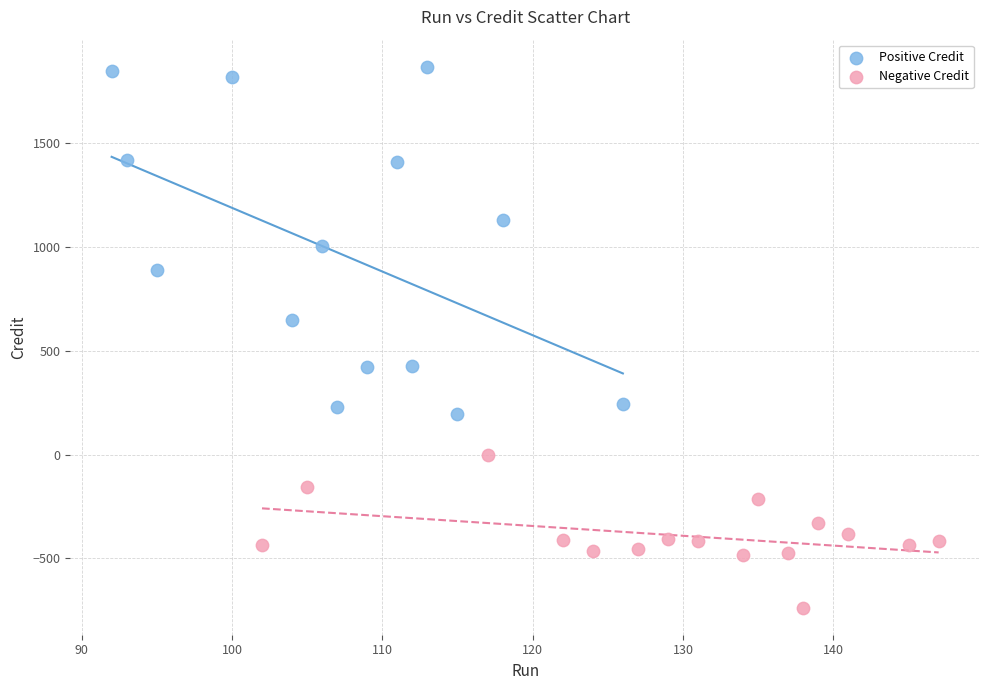

Which series has the largest Y range (max minus min)?

Positive Credit